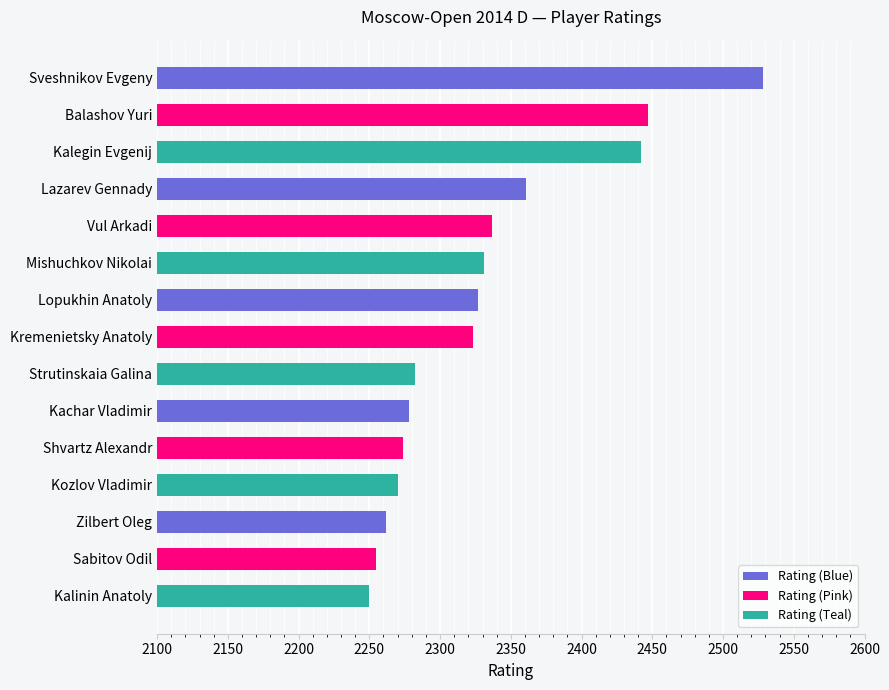

Reading top to bottom, extract all data points from this chart.

Sveshnikov Evgeny=2528	Balashov Yuri=2447	Kalegin Evgenij=2442	Lazarev Gennady=2361	Vul Arkadi=2337	Mishuchkov Nikolai=2331	Lopukhin Anatoly=2327	Kremenietsky Anatoly=2323	Strutinskaia Galina=2282	Kachar Vladimir=2278	Shvartz Alexandr=2274	Kozlov Vladimir=2270	Zilbert Oleg=2262	Sabitov Odil=2255	Kalinin Anatoly=2250